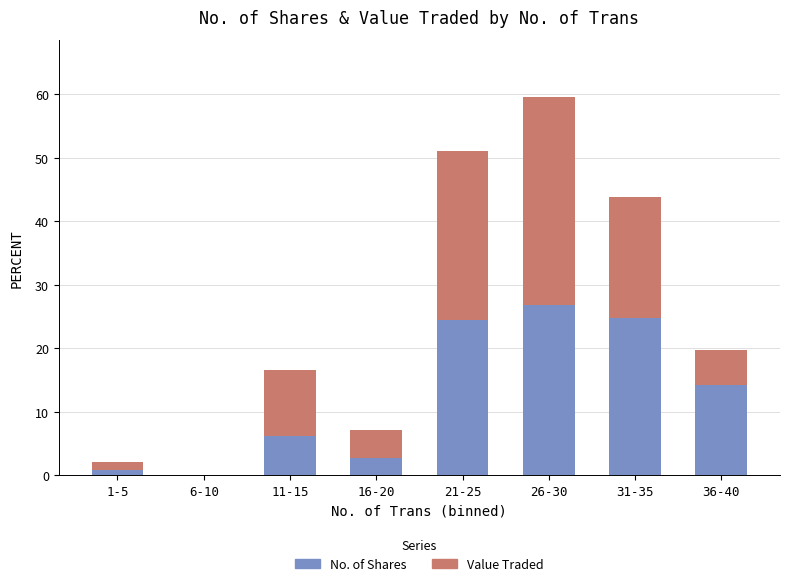

What is the total value across all series at 21-25?

51.1